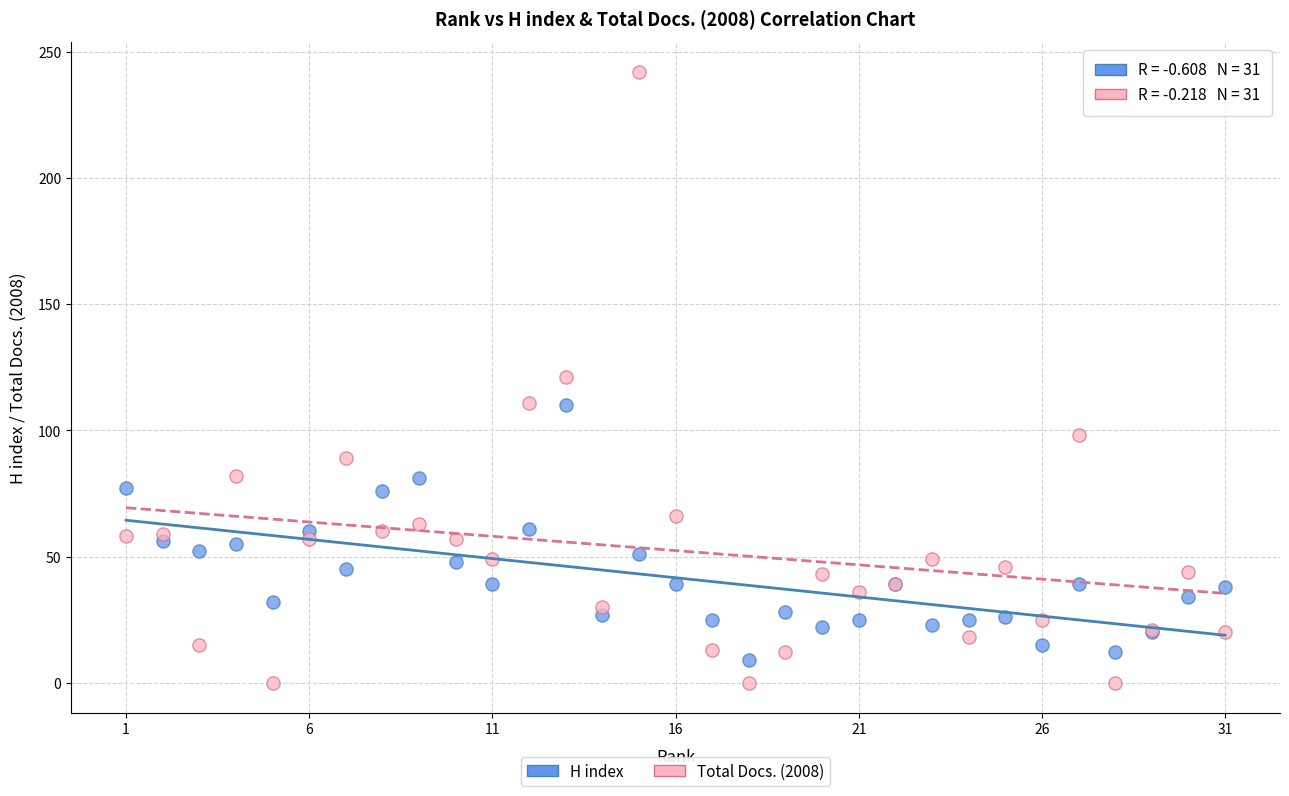

What are all the series names shown in the legend?

H index, Total Docs. (2008)